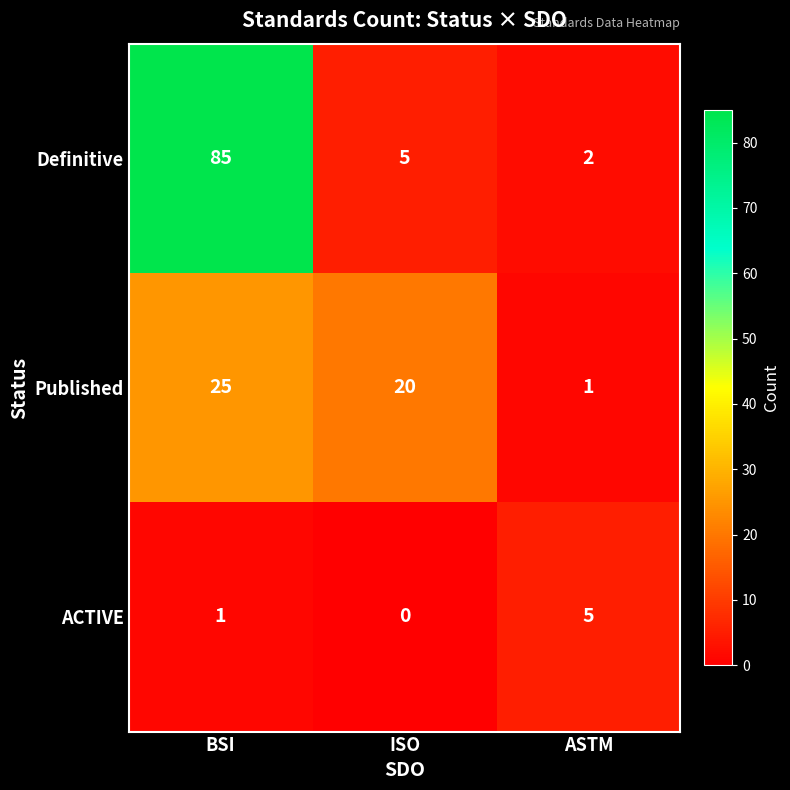

Which series has the largest total across all categories?

Definitive